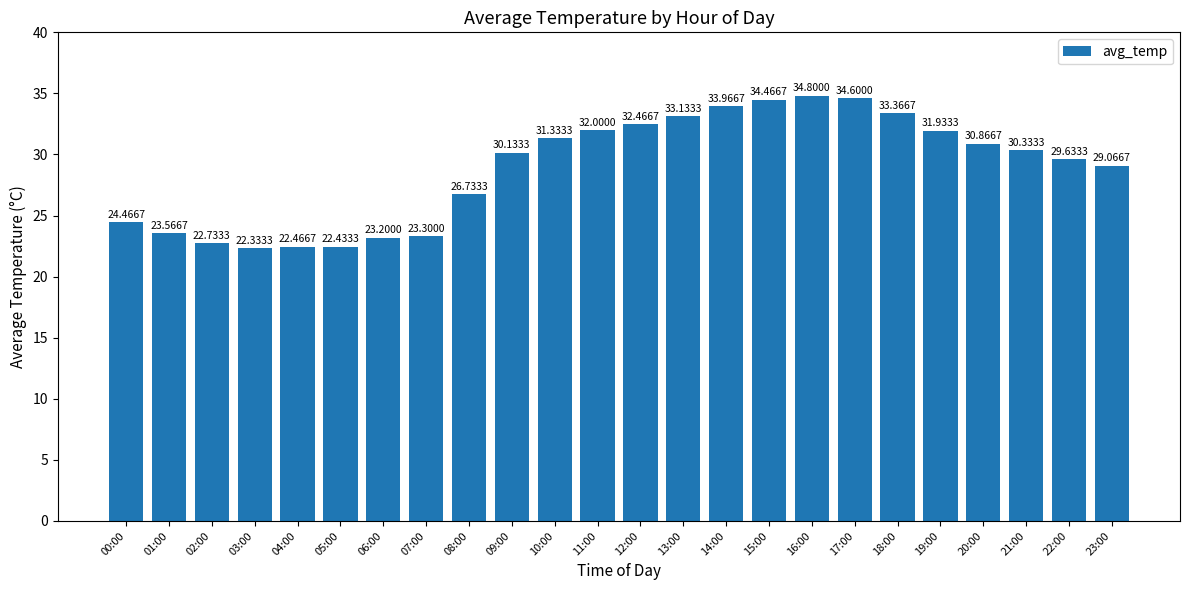

Reading left to right, list all the values displayed in this chart.

00:00=24.5	01:00=23.6	02:00=22.7	03:00=22.3	04:00=22.5	05:00=22.4	06:00=23.2	07:00=23.3	08:00=26.7	09:00=30.1	10:00=31.3	11:00=32.0	12:00=32.5	13:00=33.1	14:00=34.0	15:00=34.5	16:00=34.8	17:00=34.6	18:00=33.4	19:00=31.9	20:00=30.9	21:00=30.3	22:00=29.6	23:00=29.1